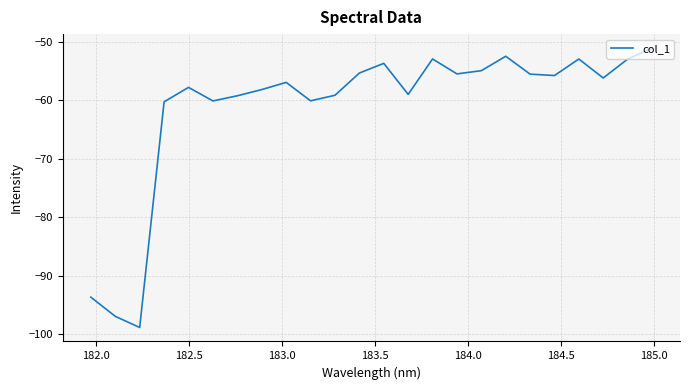

What is the greatest value displayed?

-51.1